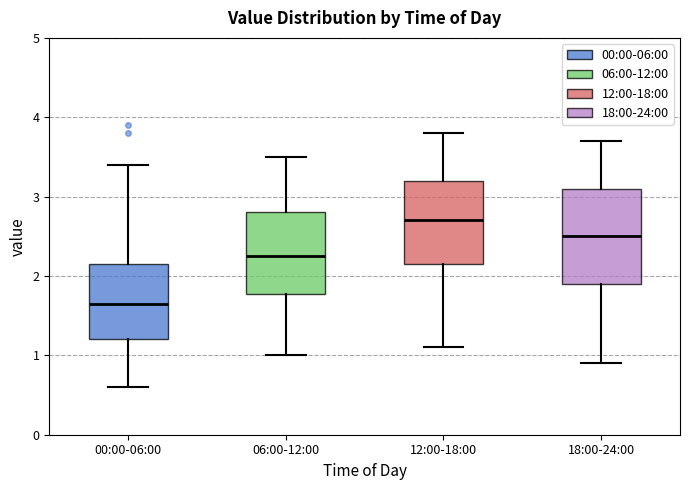

Where is the lower edge of the box for 06:00-12:00 on the y-axis? The values are not printed on the chart, so give them approximately, as read against the axis.

1.8